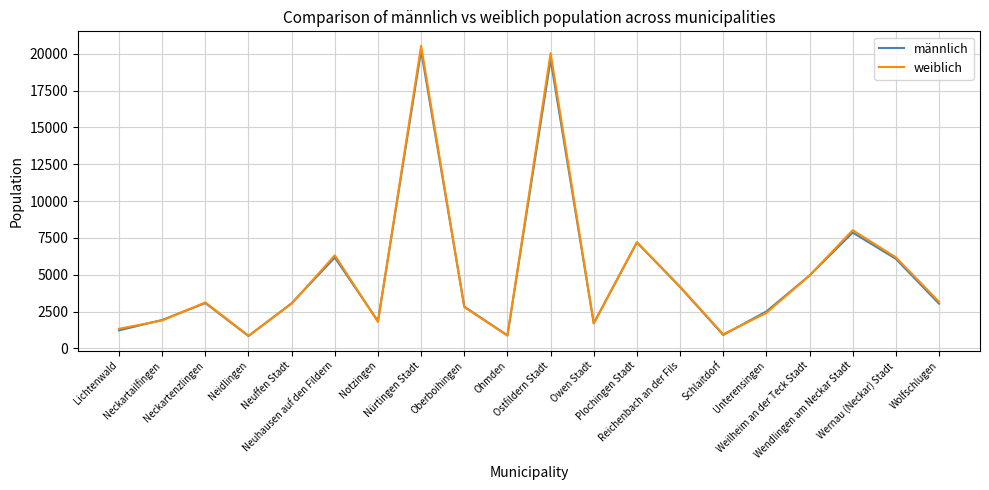

How many values in the männlich series are below 3068?

10